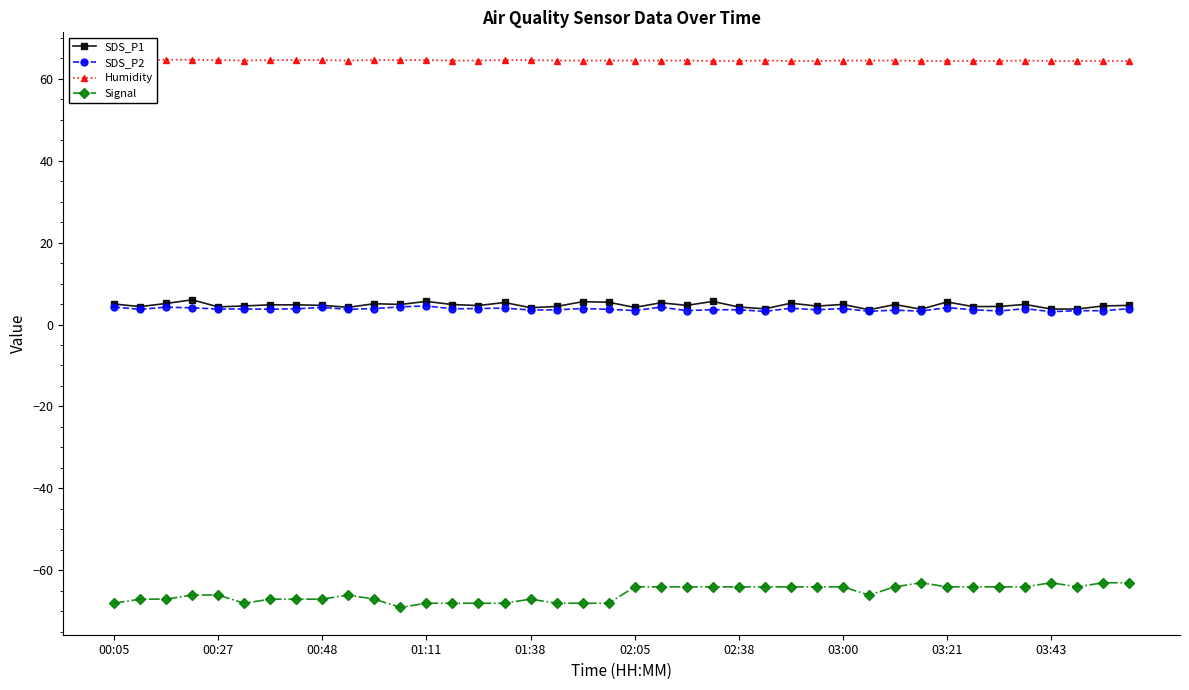

True or false: SDS_P1 has more than 0 points higher than both neighbors.

True